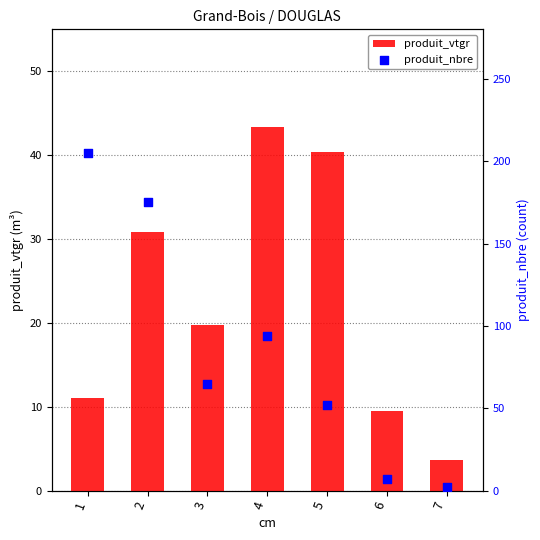

At which category is the sum across all series the highest?

1